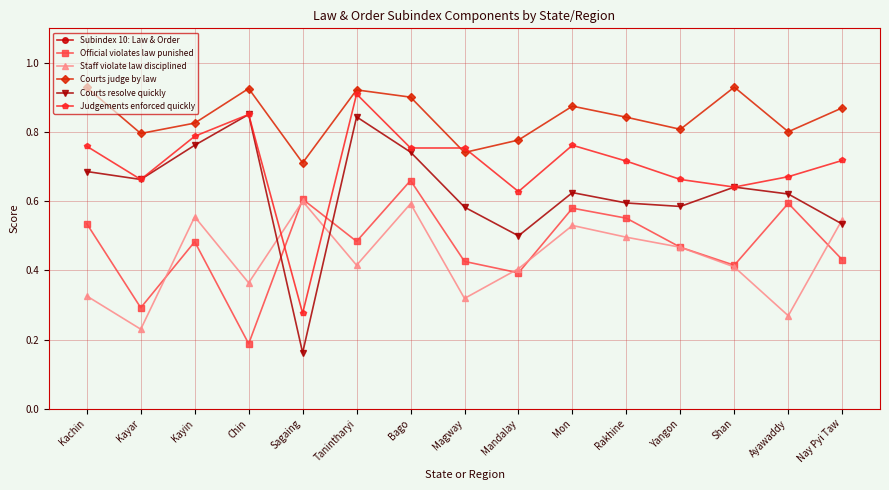

Is the value of Official violates law punished at Tanintharyi greater than the value of Judgements enforced quickly at Chin?

No